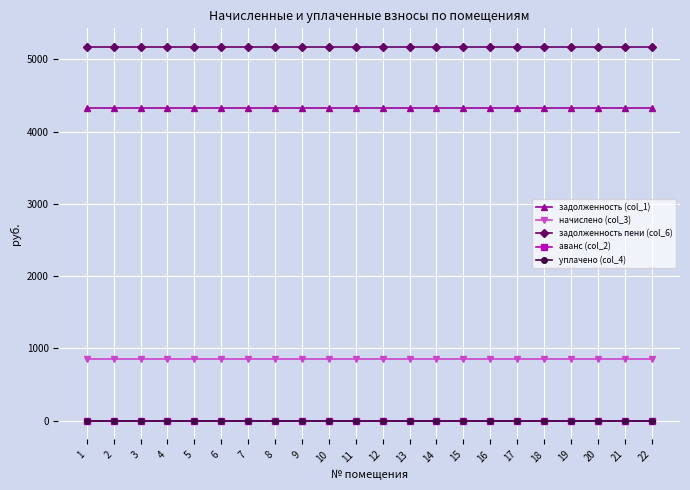

Rank the series by their maximum value, from highest to lowest.

задолженность пени (col_6), задолженность (col_1), начислено (col_3), аванс (col_2), уплачено (col_4)